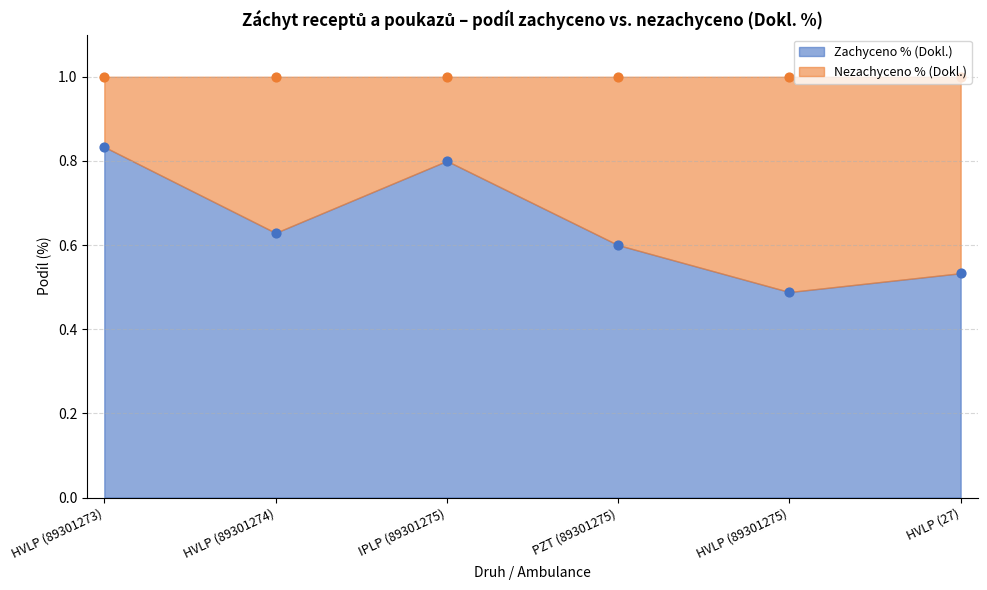

What is the change in value from PZT (89301275) to HVLP (27)?

-0.1